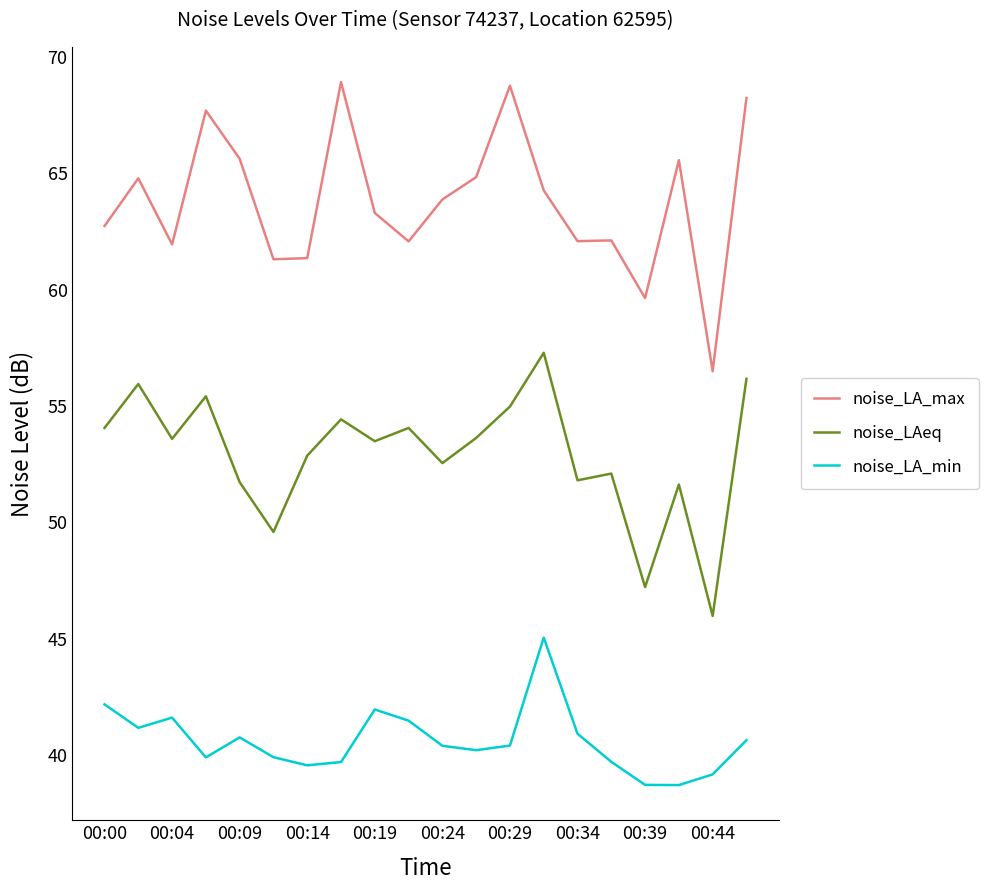

Rank the series by their average value, from highest to lowest.

noise_LA_max, noise_LAeq, noise_LA_min